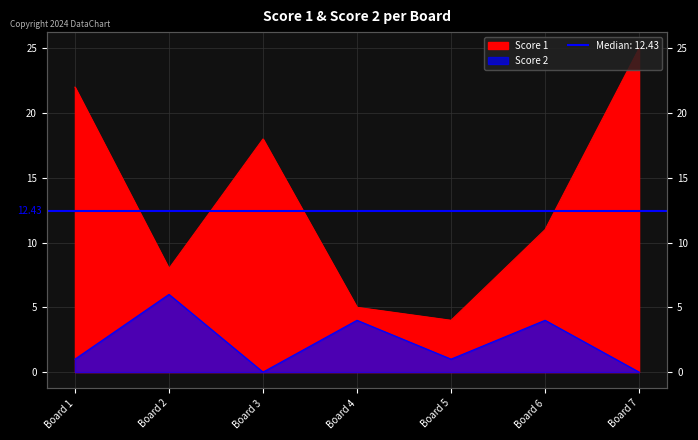

What is the sum of all Score 1 values?

93